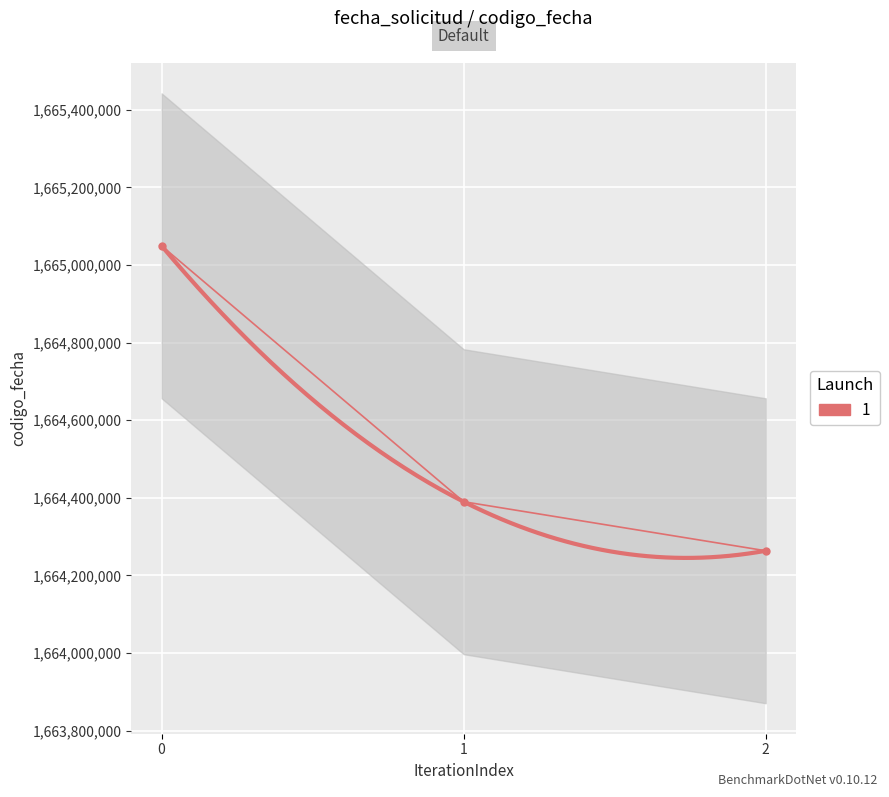

List the labels in order of value, largest first.

0, 1, 2